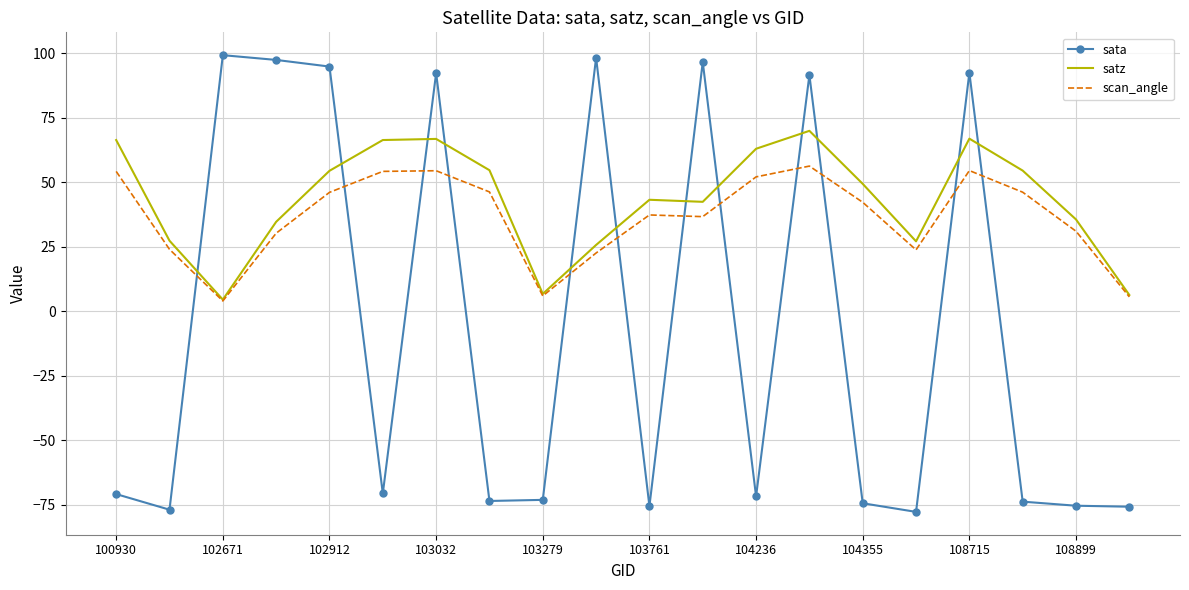

List the series in order of their peak value, lowest first.

scan_angle, satz, sata